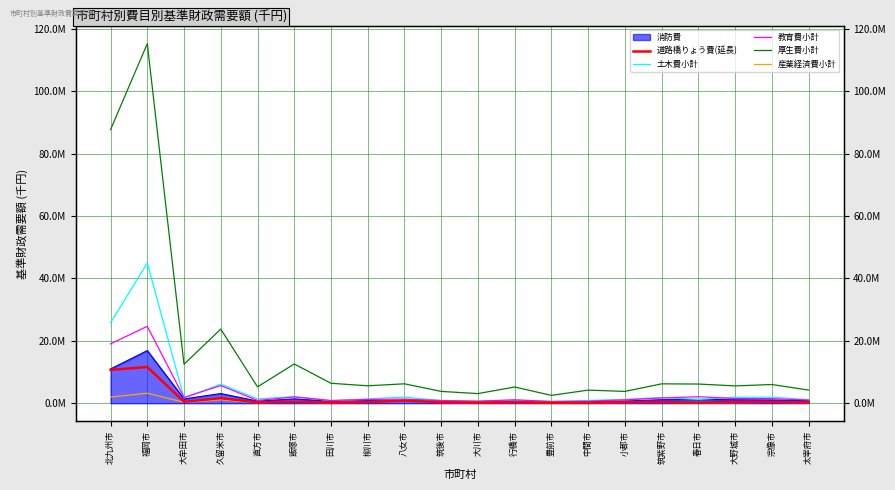

What is the sum of all 道路橋りょう費(延長) values?

29455356